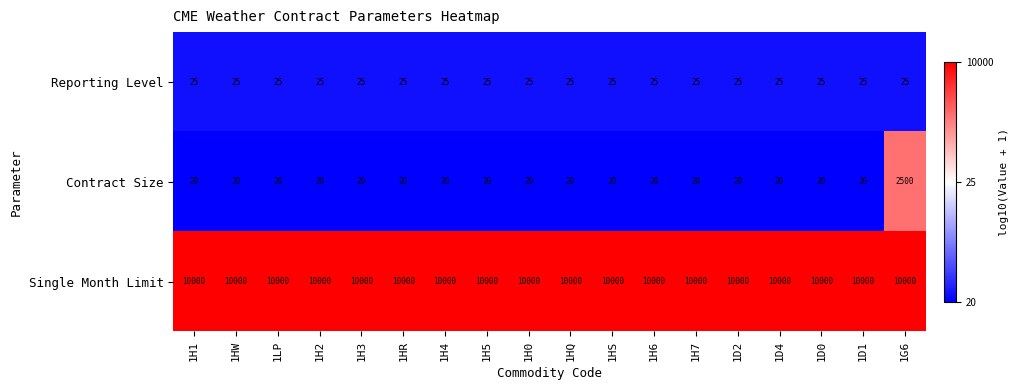

What is the minimum value shown in the chart?

20